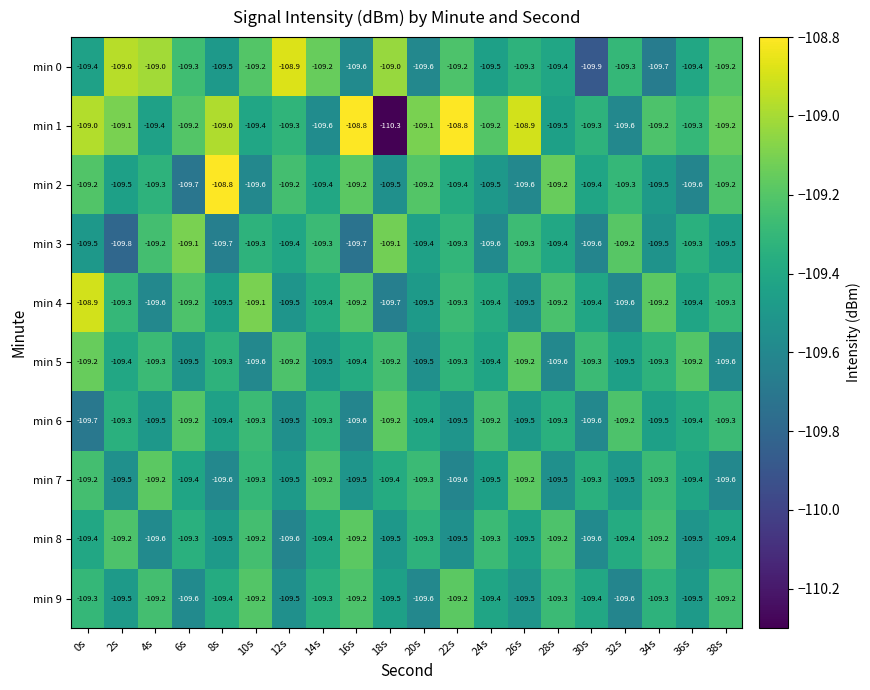

Which series has the widest spread of values?

min 1